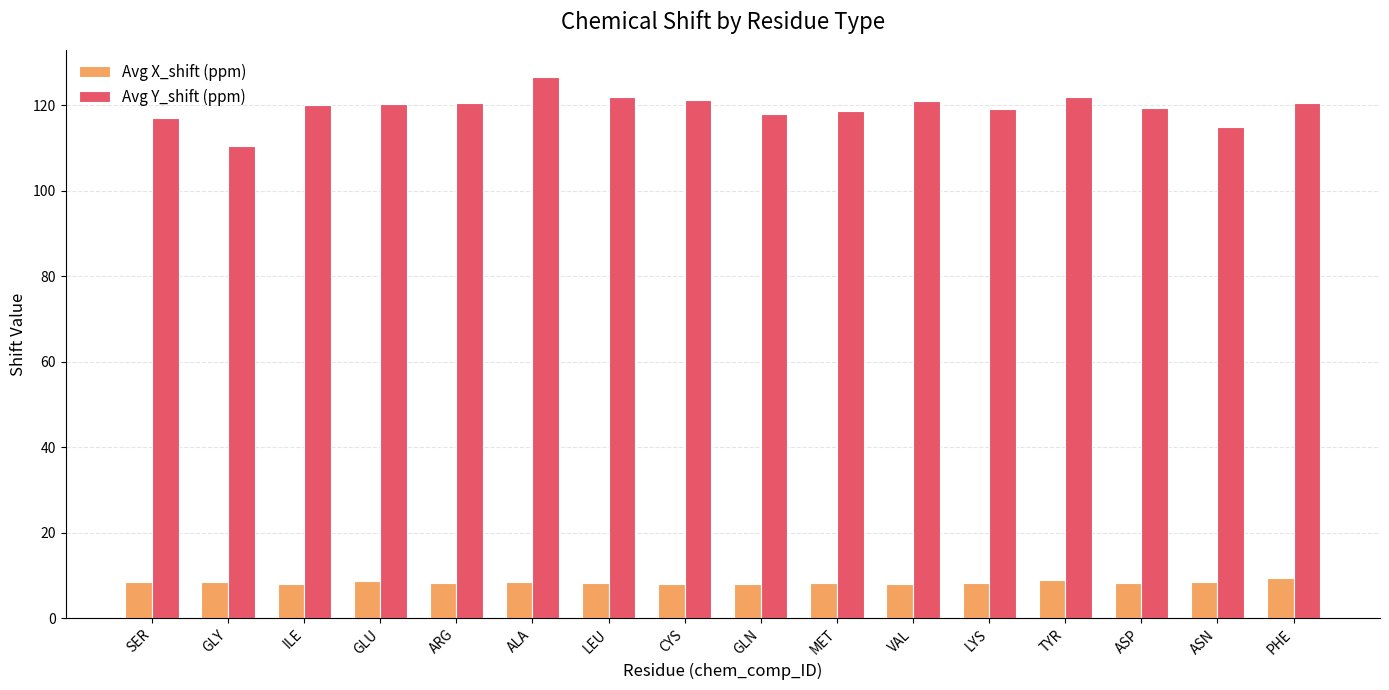

What is the total value across all series at GLN?

126.1